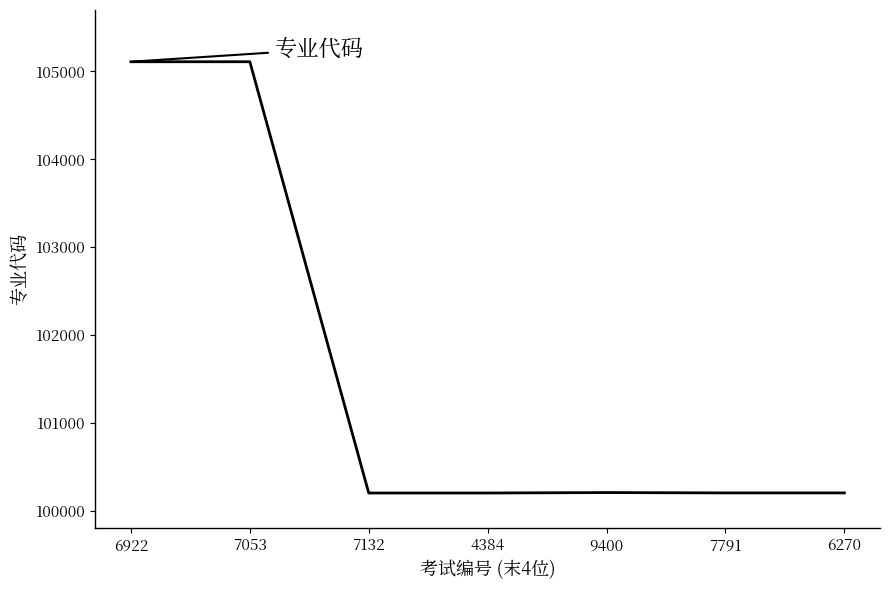

Approximately how many times larger is the value at 4384 compared to 9400?

1.0